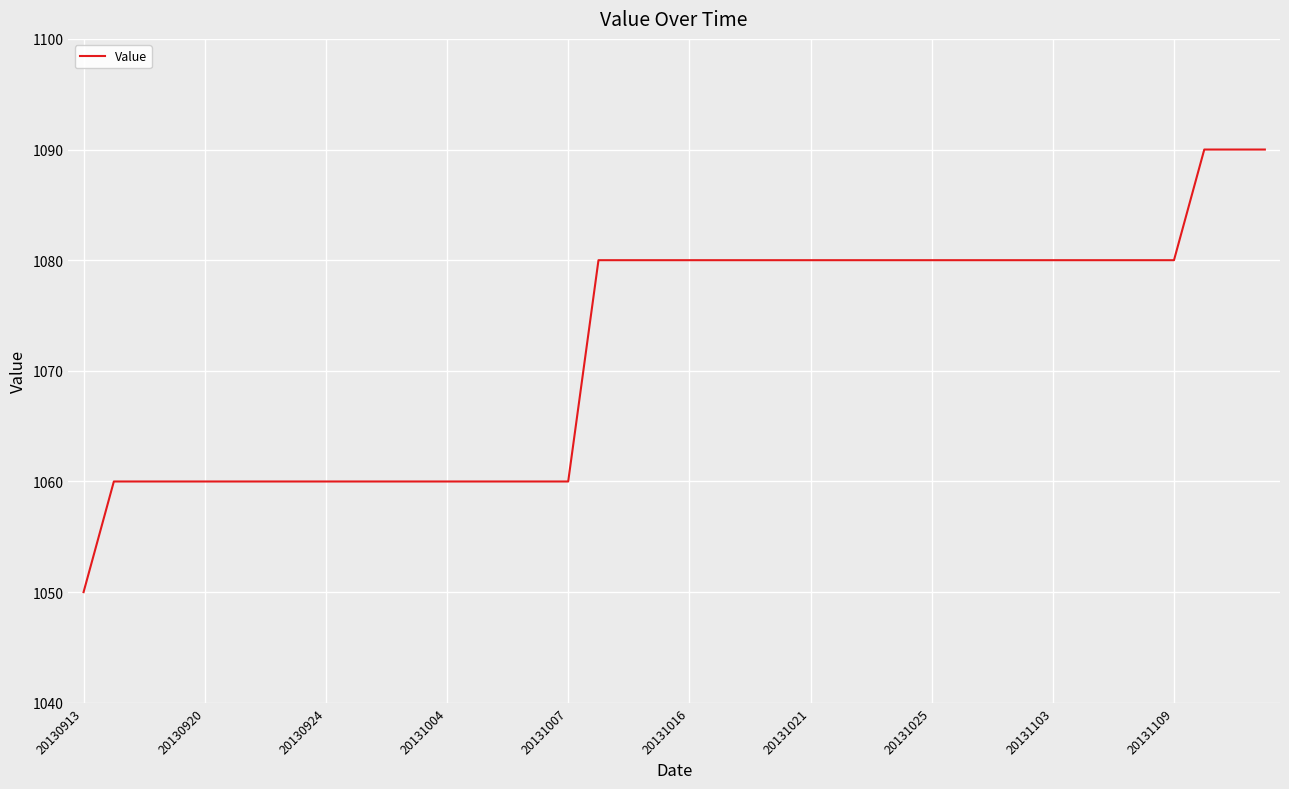

What is the sum of all values?

42880